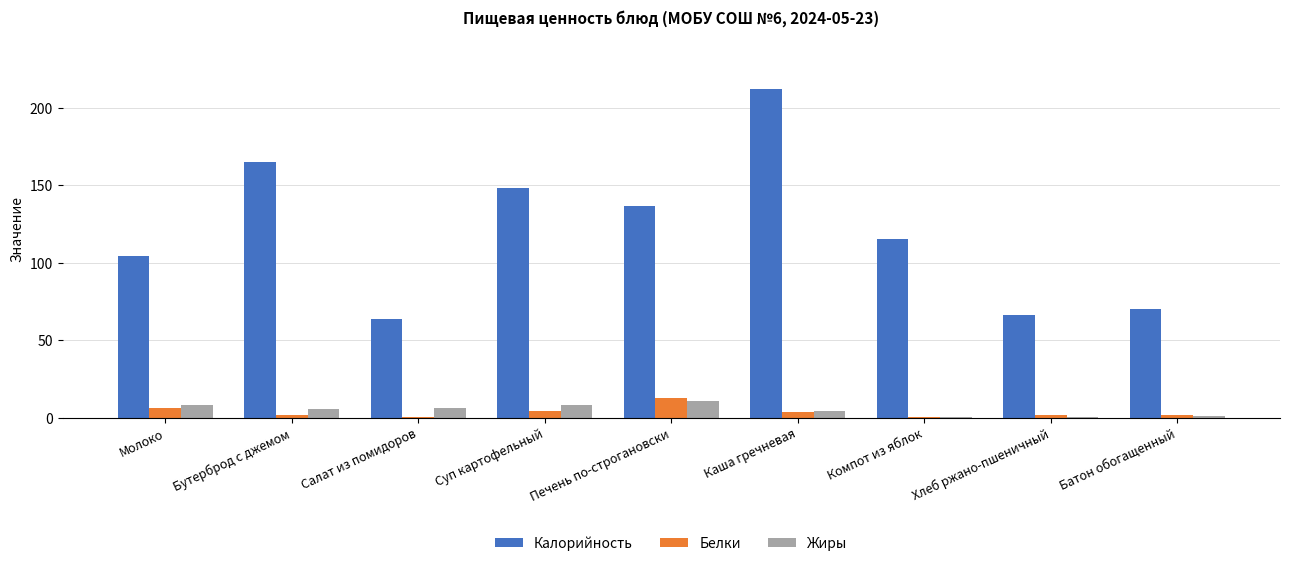

Is the value of Калорийность at Бутерброд с джемом greater than the value of Белки at Компот из яблок?

Yes